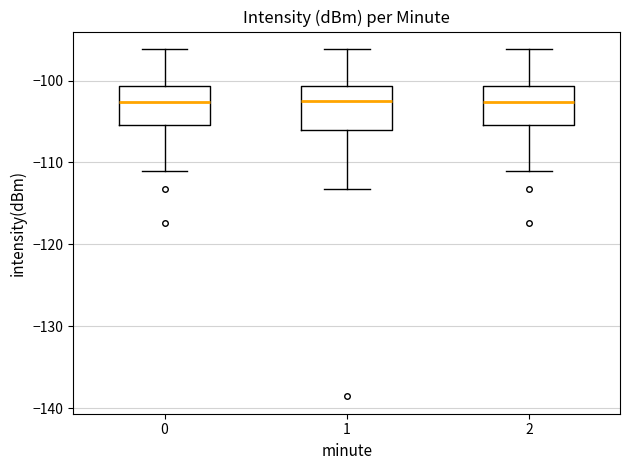

Reading left to right, read every box against the y-axis: the position of its median line, the range the box covers, and the ends of its whiskers. The values are not printed on the chart, so give them approximately, as read against the axis.

0: median -103, box -105 to -101, whiskers -111 to -96
1: median -102, box -106 to -101, whiskers -113 to -96
2: median -103, box -105 to -101, whiskers -111 to -96